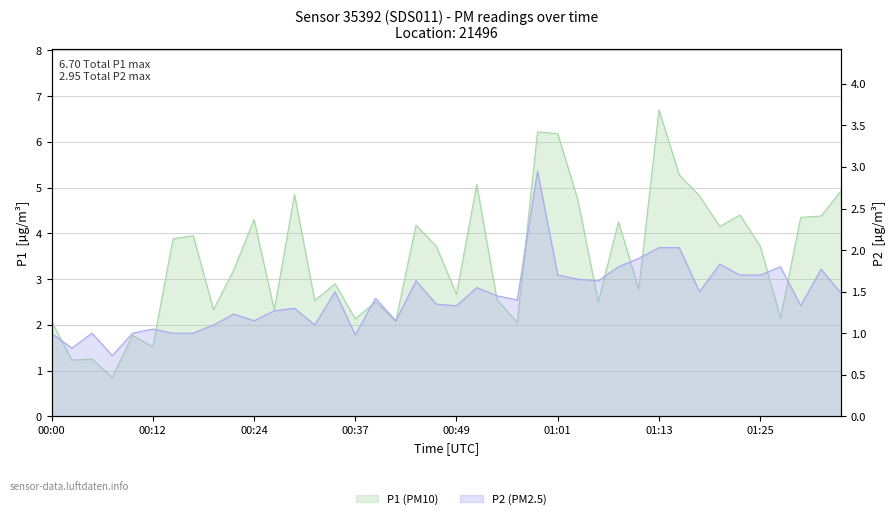

The P1 series shows 2.1 at 00:00. True or false?

True